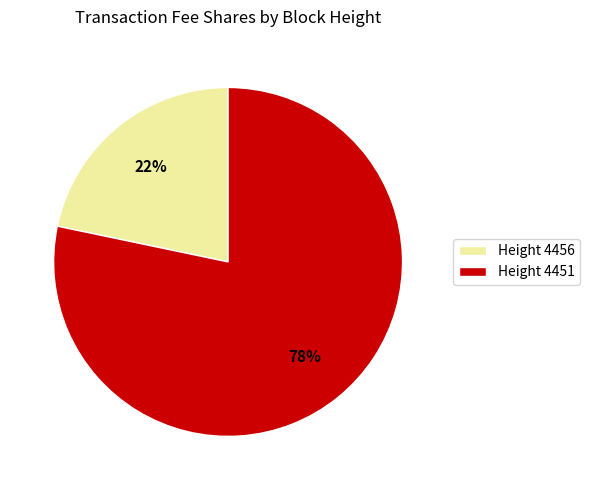

How many slices are in this pie chart?

2